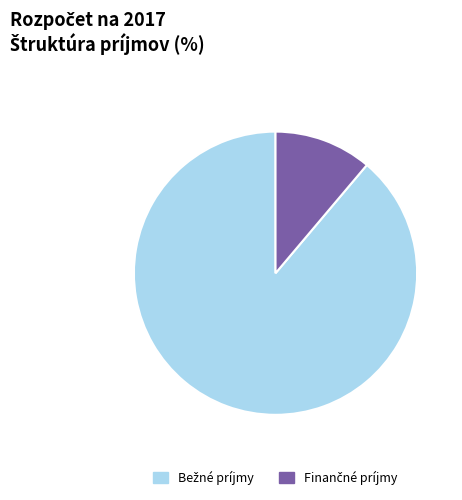

Does any single category account for the majority?

Yes